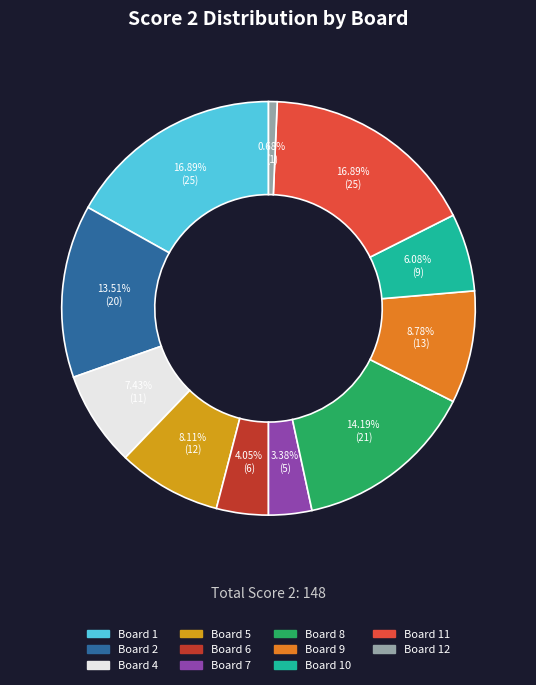

Is there any slice that represents more than half of the pie?

No